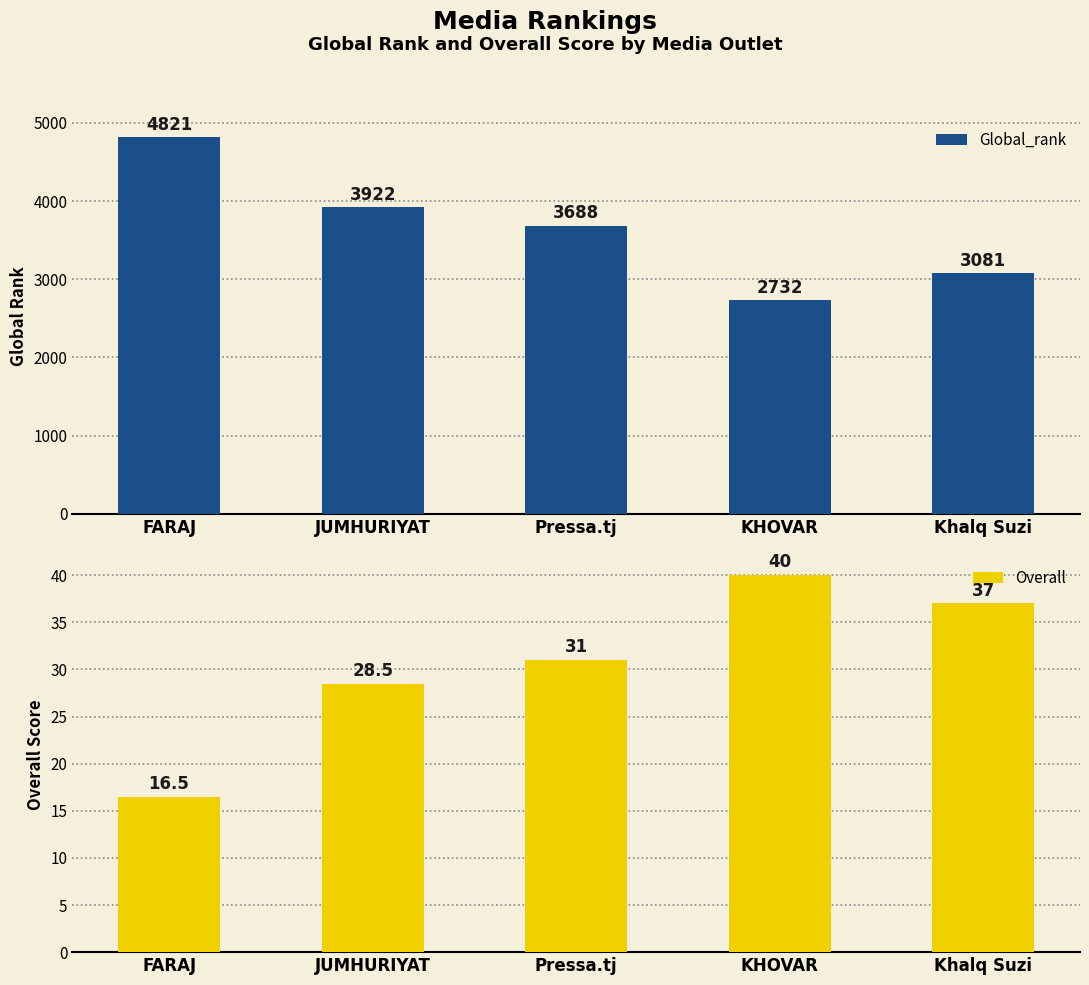

What is the minimum value for Overall?

16.5